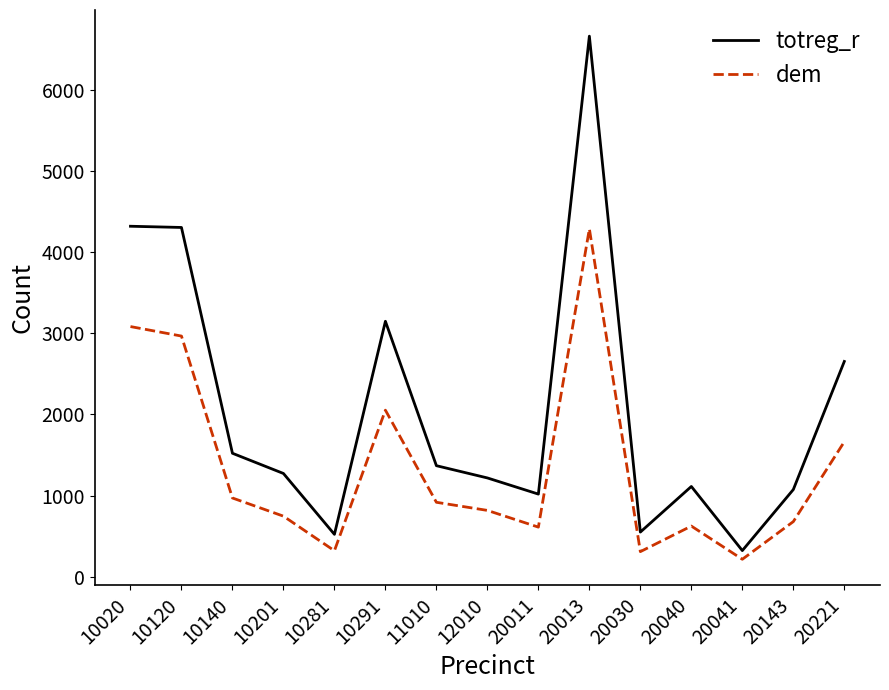

At which category does dem reach its first local valley?

10281